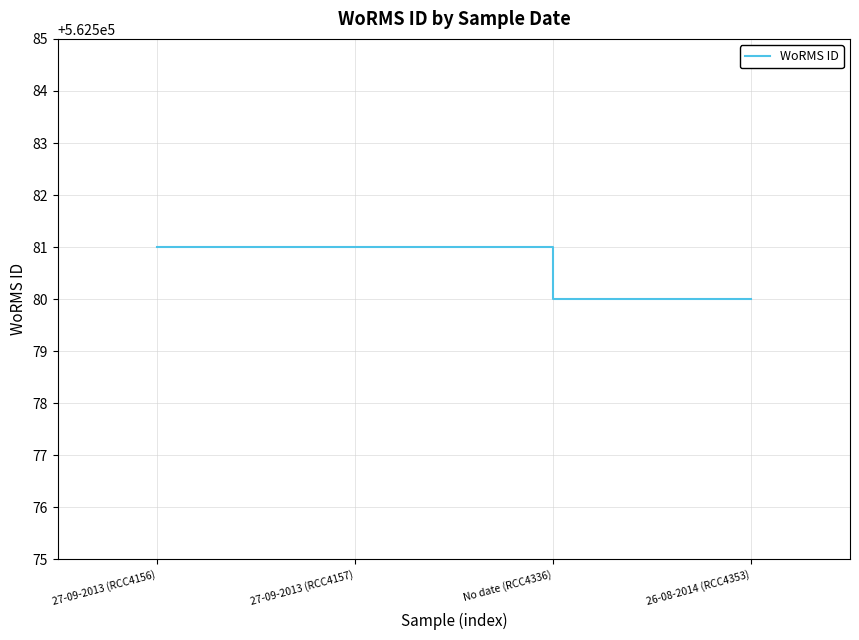

How many lines are shown in the chart?

1